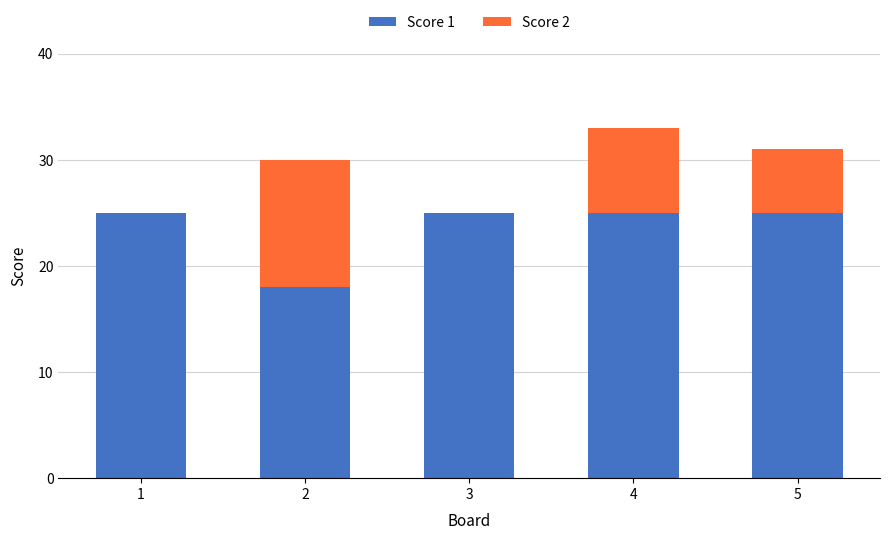

Are the bars horizontal?

No